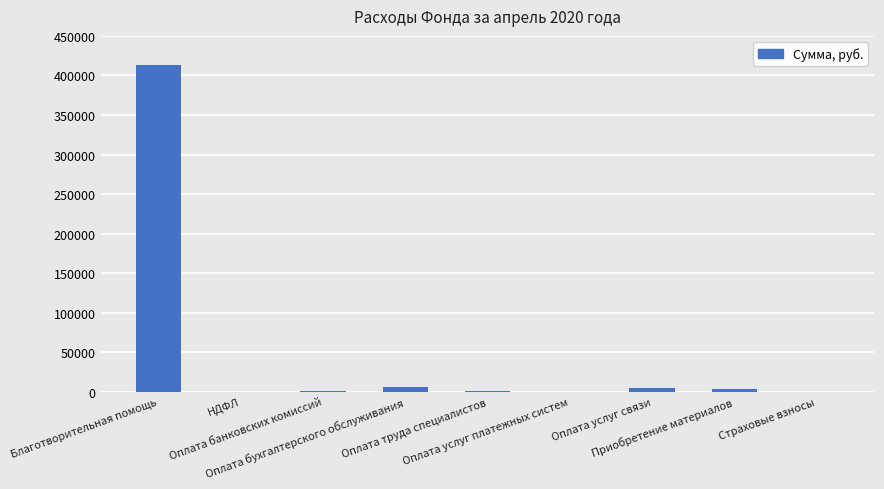

At which label does the data first exceed 1379?

Благотворительная помощь